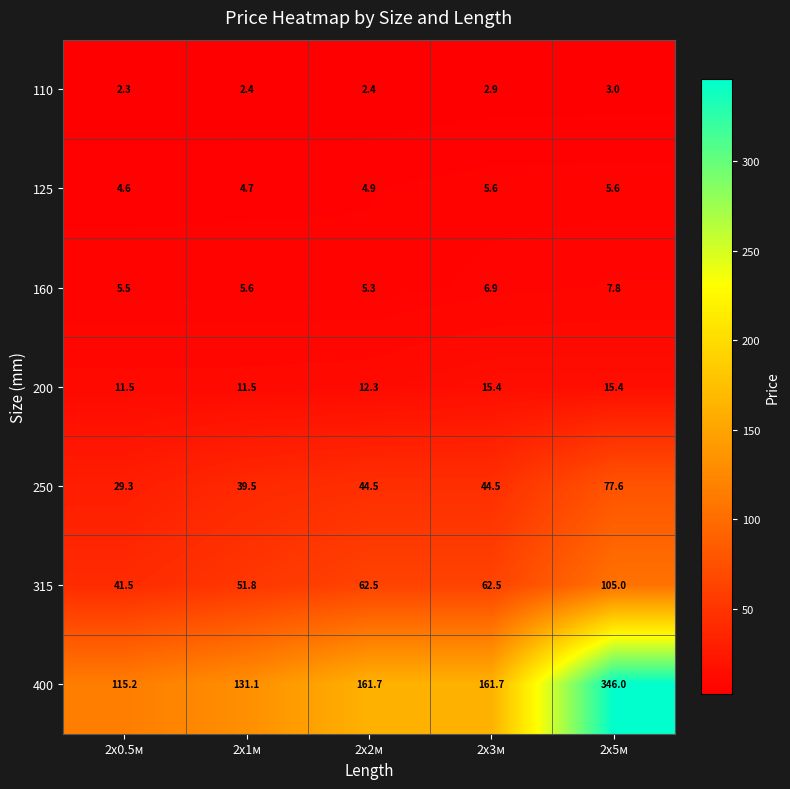

The 125 series shows 5.6 at 2х3м. True or false?

True